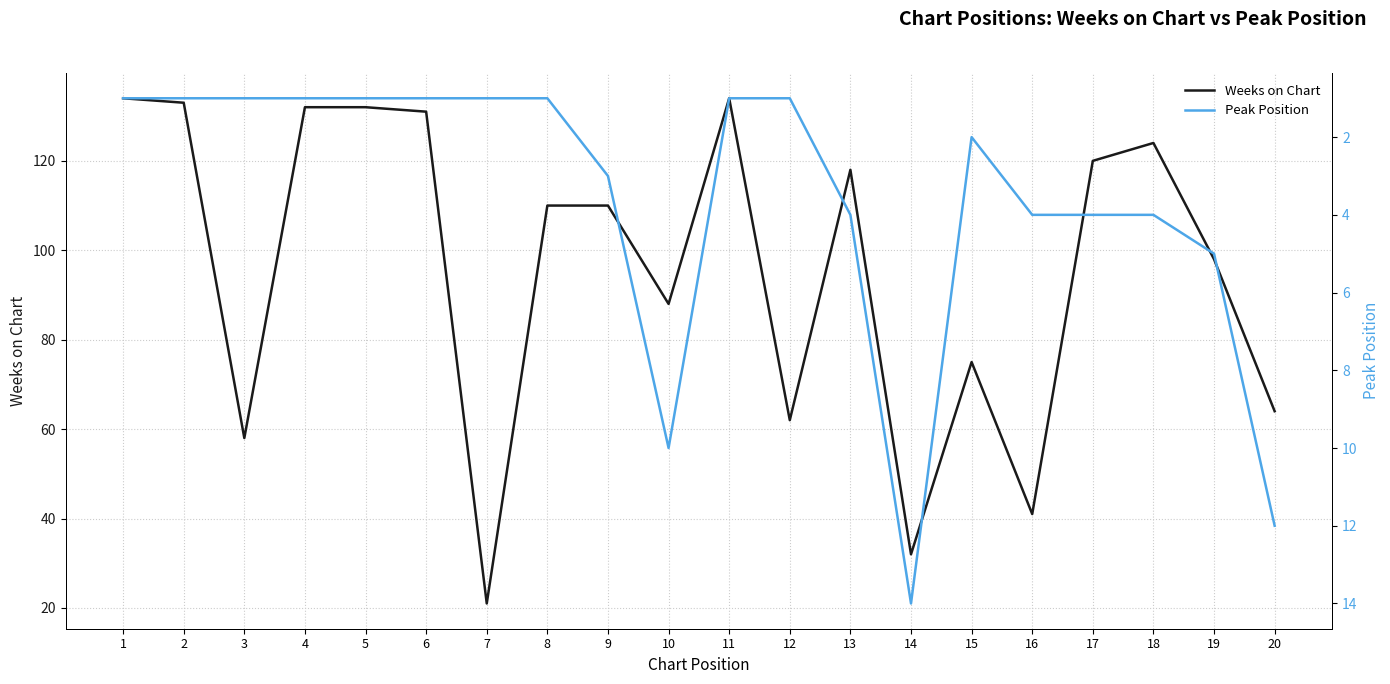

Reading left to right, list all the values displayed in this chart.

Weeks on Chart: 1=134	2=133	3=58	4=132	5=132	6=131	7=21	8=110	9=110	10=88	11=134	12=62	13=118	14=32	15=75	16=41	17=120	18=124	19=98	20=64
Peak Position: 1=1	2=1	3=1	4=1	5=1	6=1	7=1	8=1	9=3	10=10	11=1	12=1	13=4	14=14	15=2	16=4	17=4	18=4	19=5	20=12